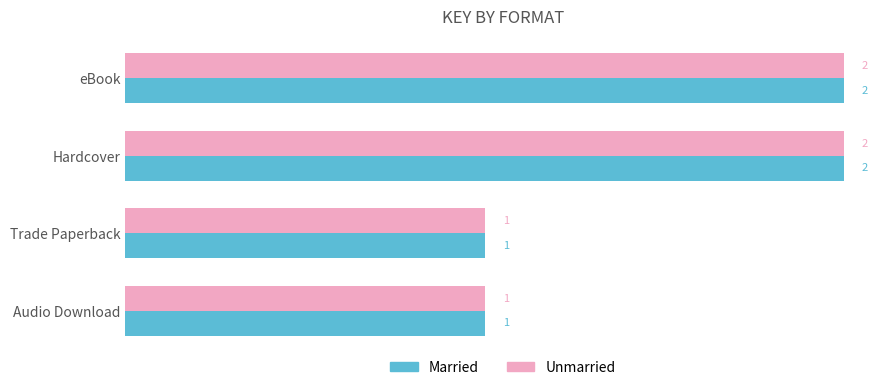

True or false: Married has a value of 1 at Audio Download.

True